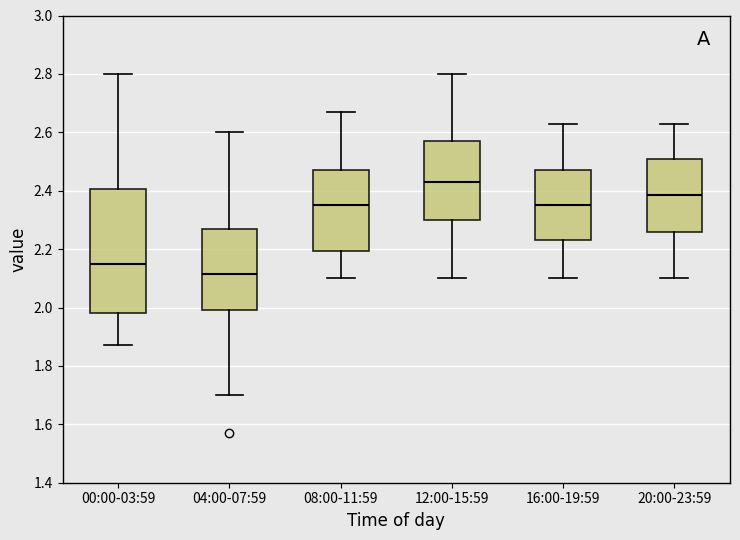

Comparing the boxes themselves (not the whiskers), which one is the tallest?

00:00-03:59